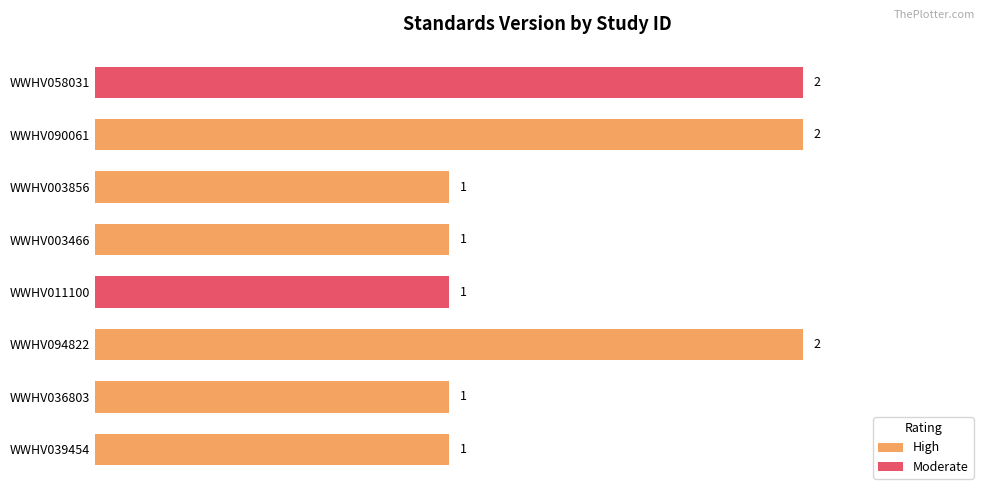

What is the difference between the maximum and minimum values?

1